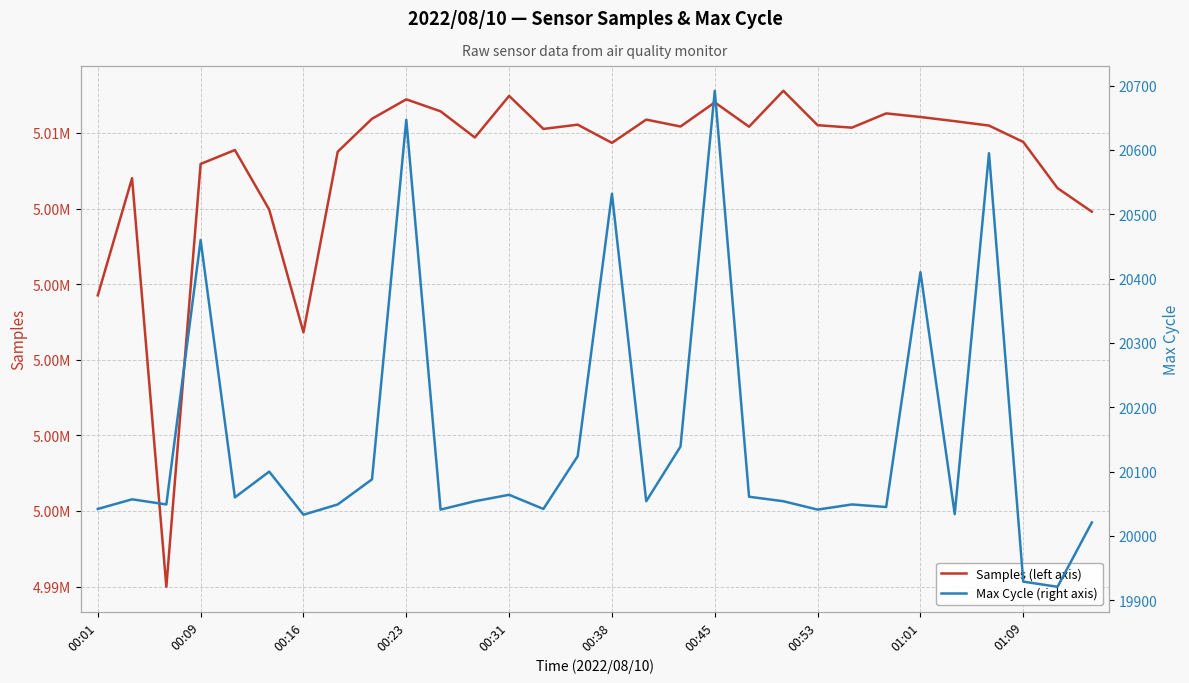

True or false: Max Cycle (right axis) and Samples (left axis) intersect in this chart.

False